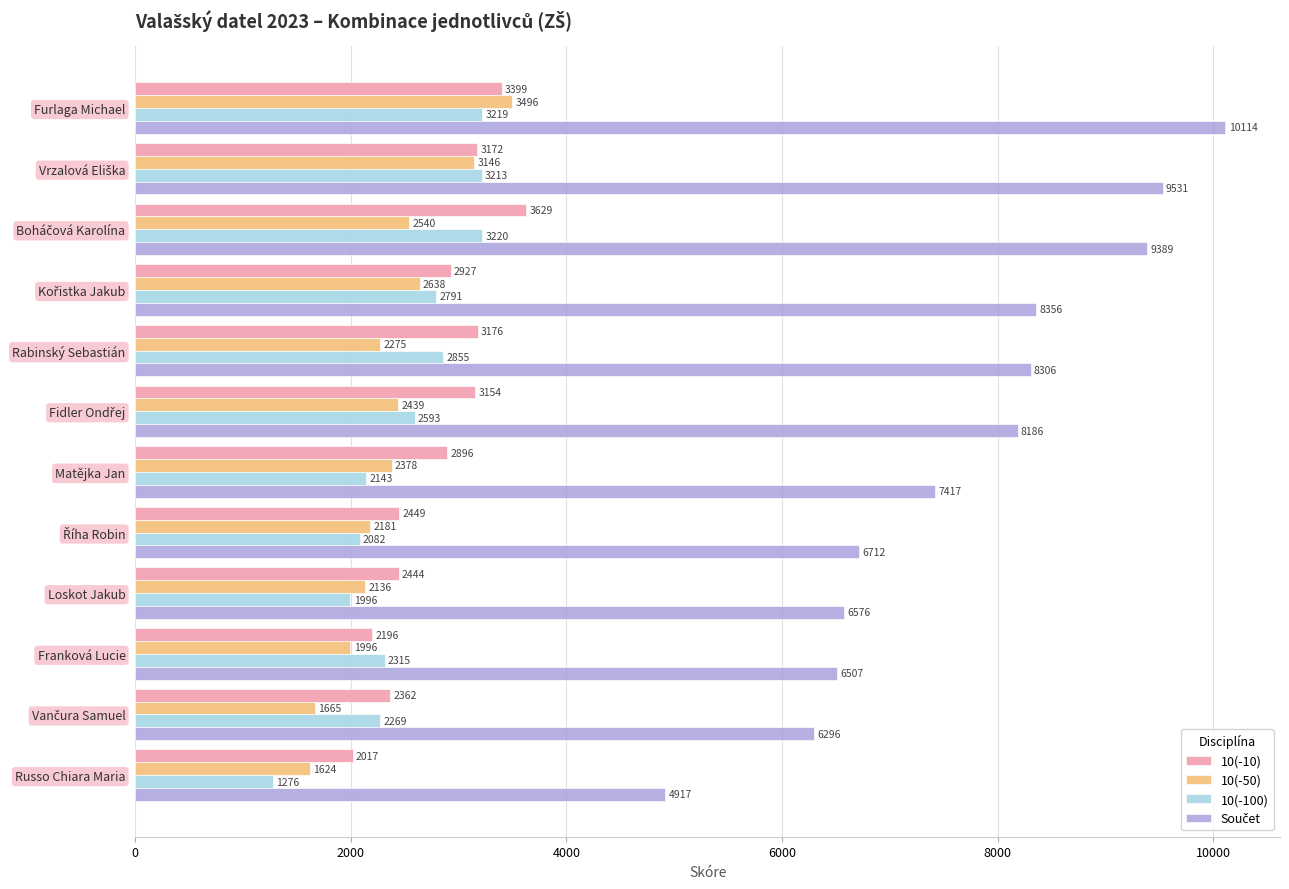

What is the sum of all 10(-100) values?

29972